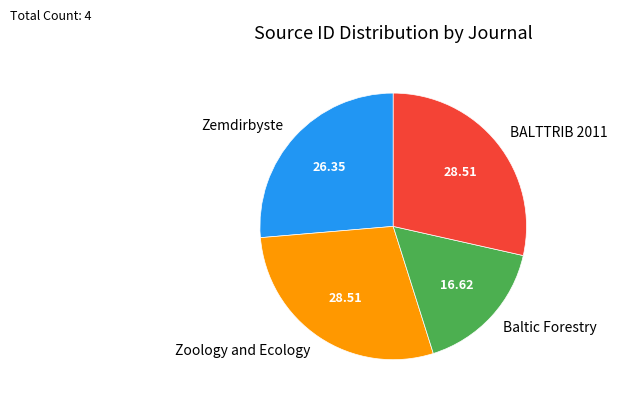

Combined, do Zemdirbyste and BALTTRIB 2011 account for over 50%?

Yes